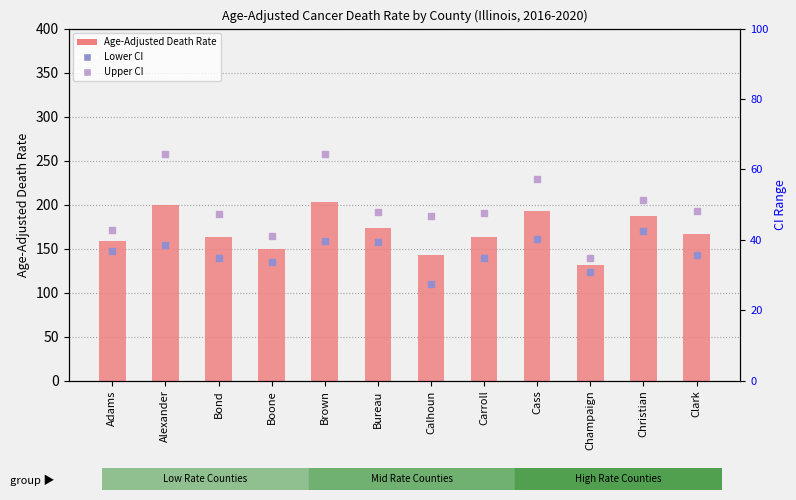

What are all the series names shown in the legend?

Age-Adjusted Death Rate, Lower CI, Upper CI